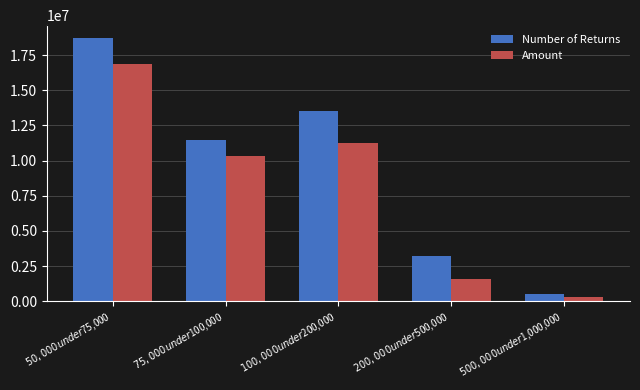

Reading left to right, transcribe all the data shown in this chart.

Number of Returns: 18694893	11463725	13522048	3195039	492567
Amount: 16889659	10337228	11218804	1556129	307526